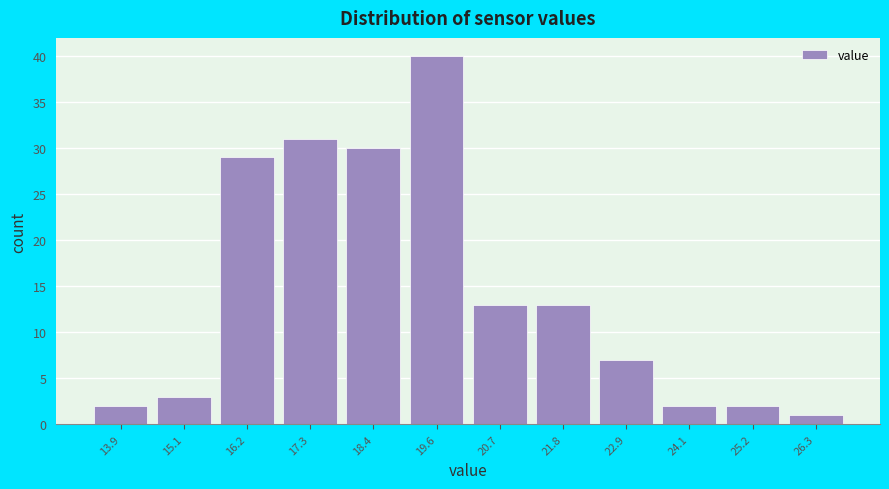

Reading left to right, transcribe all the data shown in this chart.

2	3	29	31	30	40	13	13	7	2	2	1